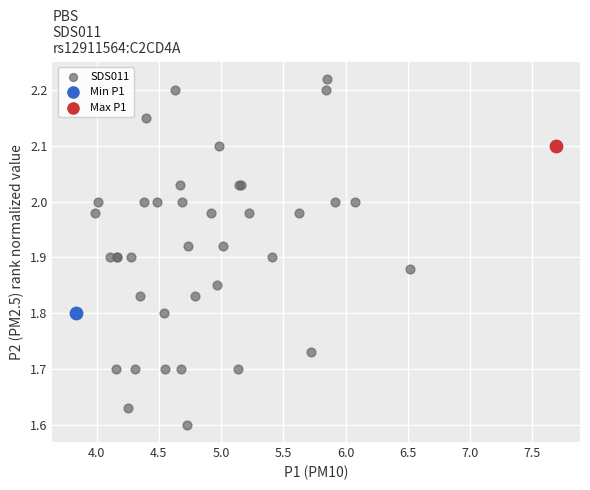

What are all the series names shown in the legend?

SDS011, Min P1, Max P1